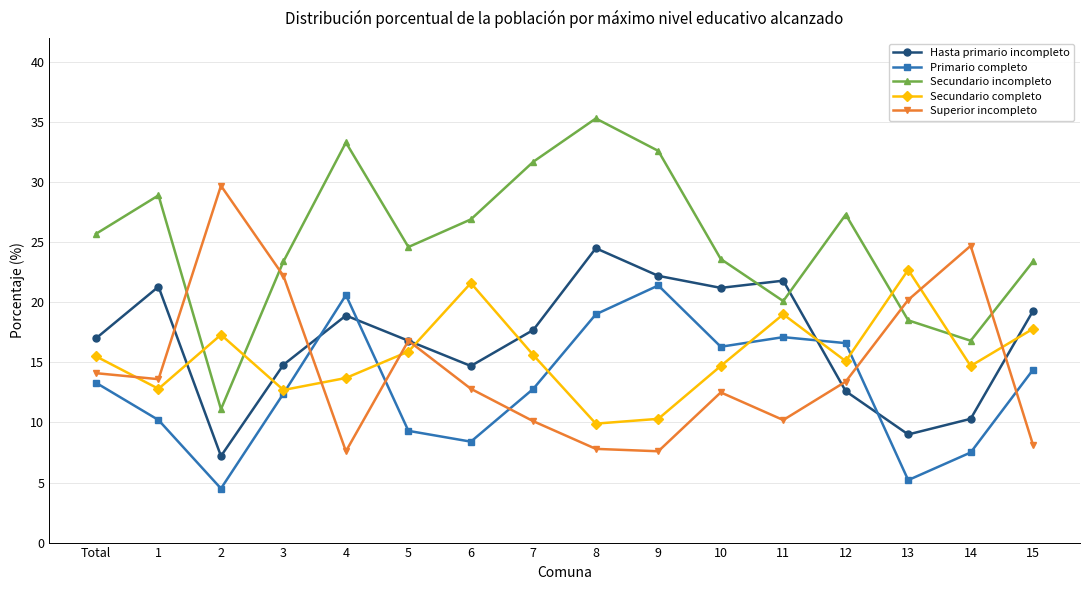

The value of Hasta primario incompleto at 2 is 3.9. True or false?

False